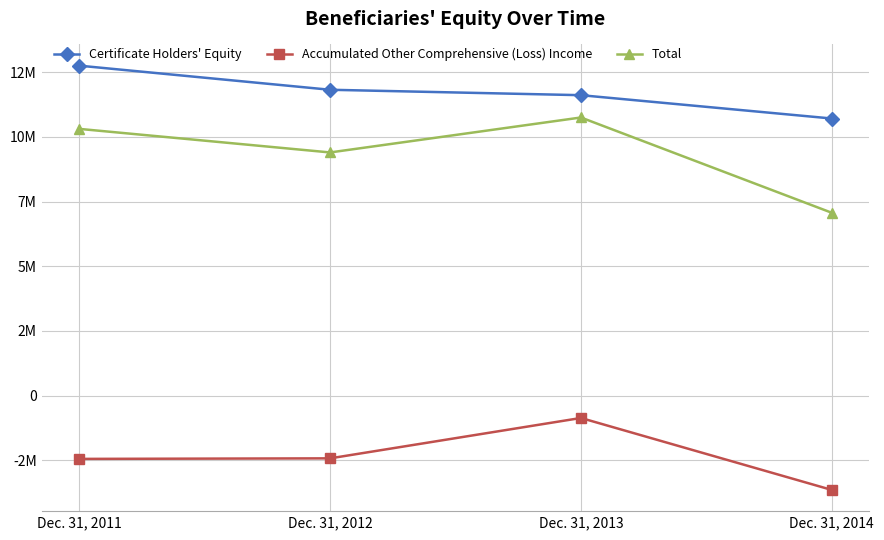

Which category has the lowest value across all series?

Dec. 31, 2014